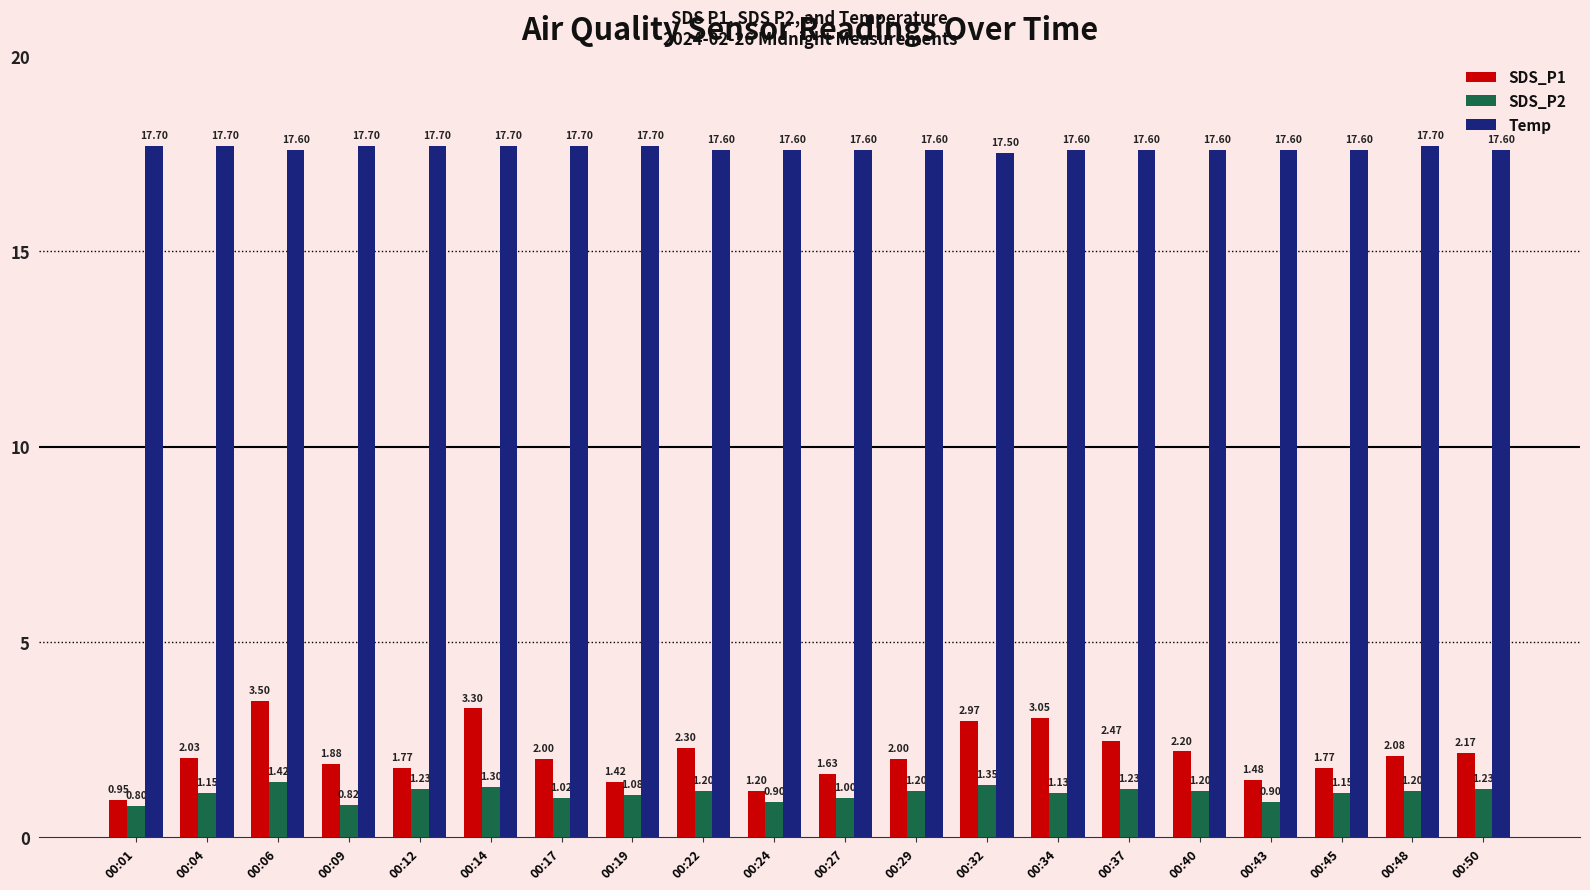

What is the difference between the maximum and second lowest values in the SDS_P1 series?

2.3